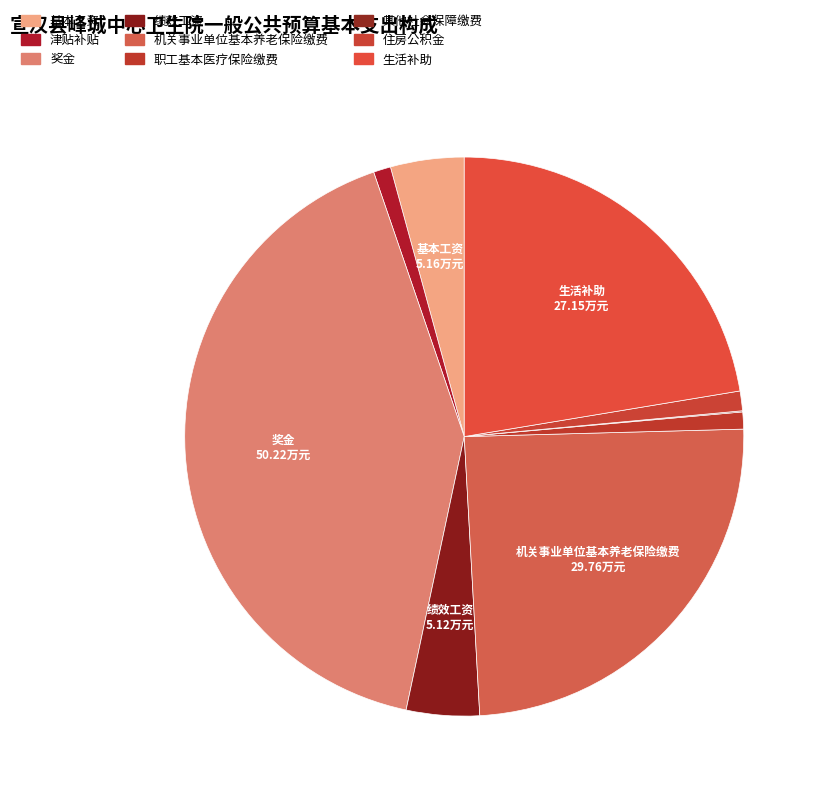

How many slices are in this pie chart?

9